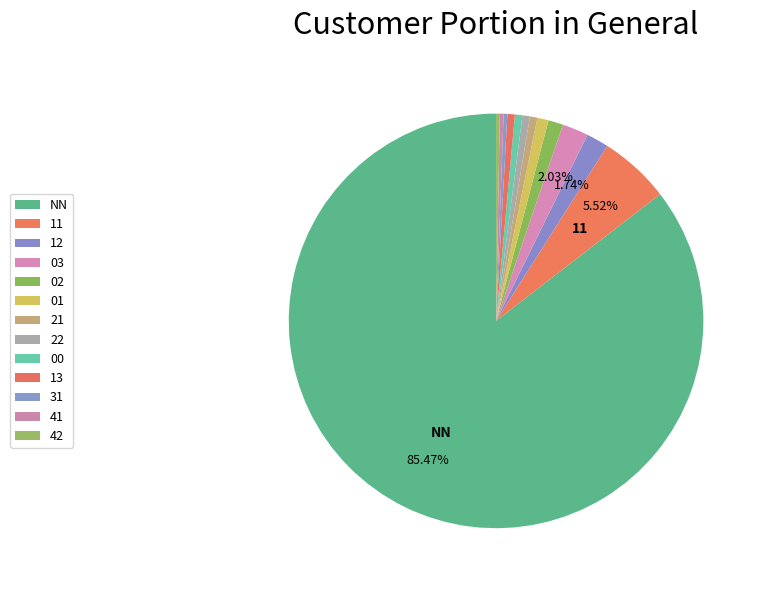

How many slices are in this pie chart?

13